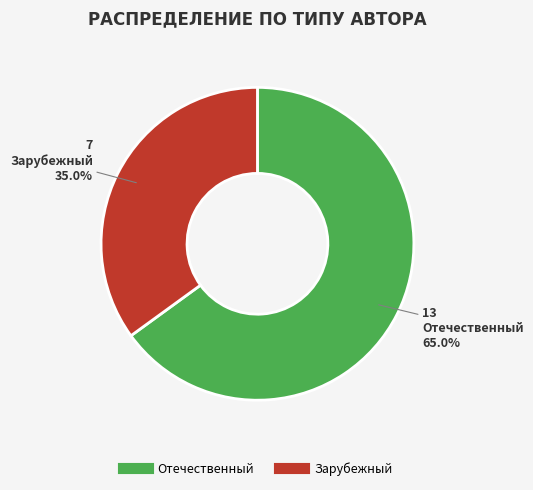

To the nearest percent, what portion does Зарубежный represent?

35%